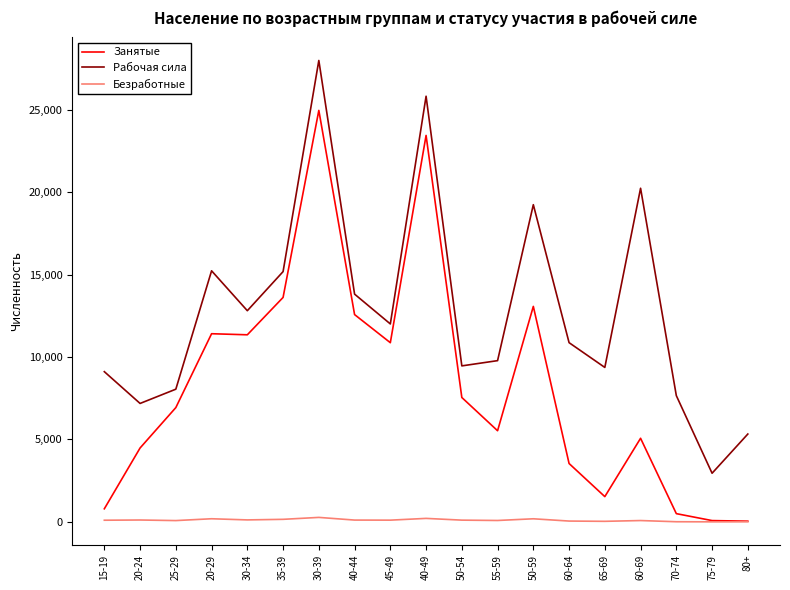

What value does the Рабочая сила series have at 15-19?

9111